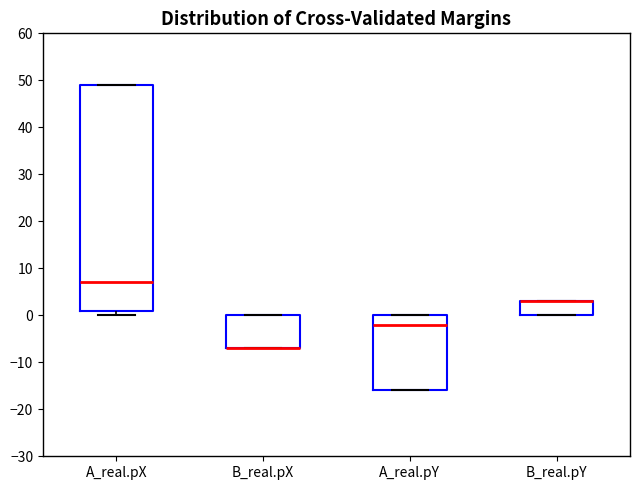

Which box is the tallest, from its lower edge to its upper edge?

A_real.pX